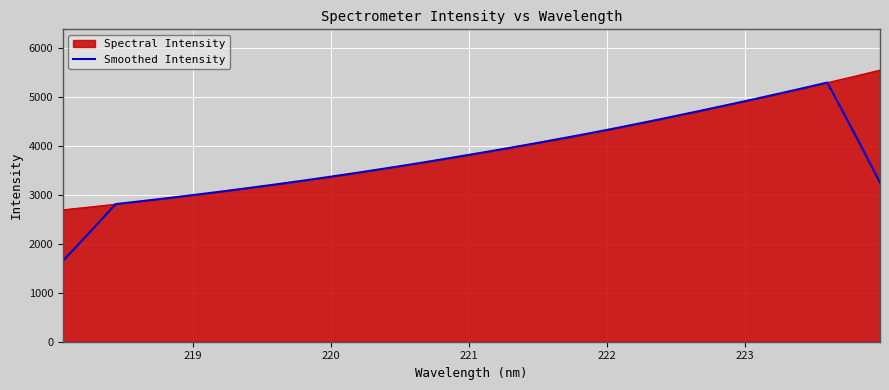

Which series has the widest spread of values?

Smoothed Intensity